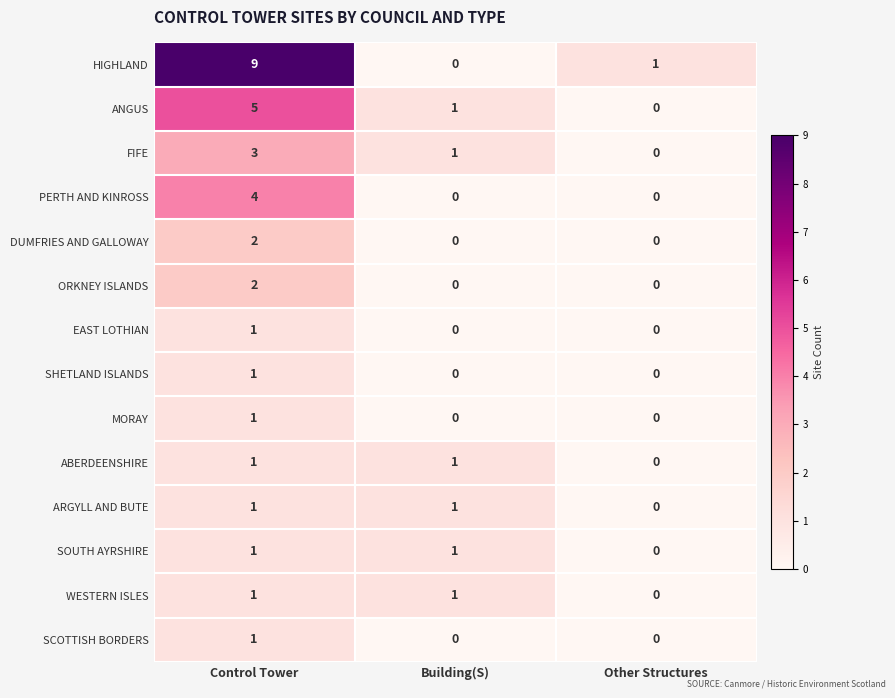

Which series has the widest spread of values?

HIGHLAND